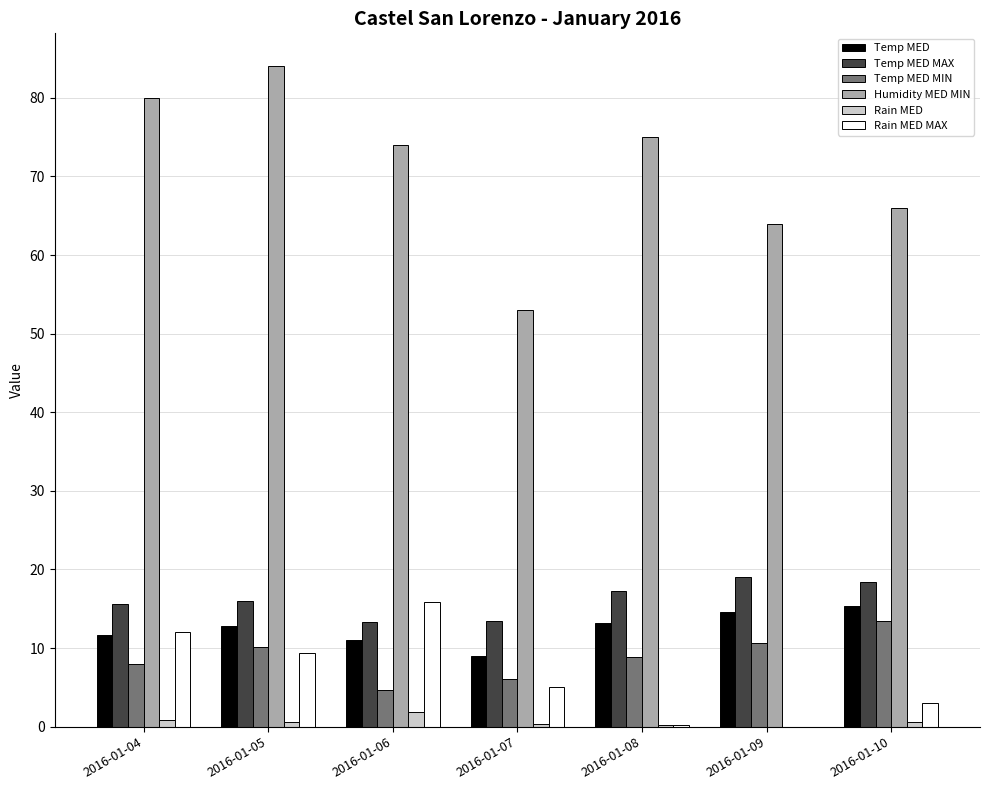

The Rain MED MAX series shows 3.0 at 2016-01-10. True or false?

True